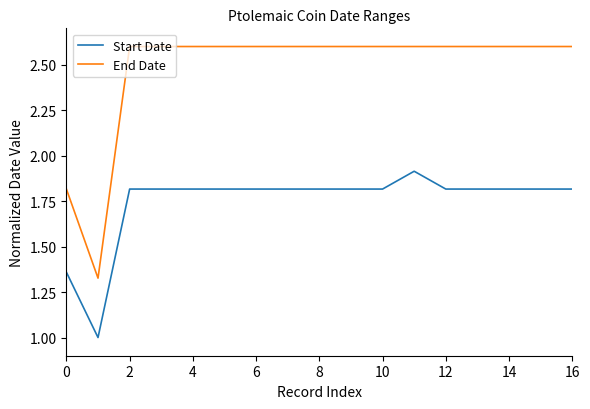

List the series in order of their overall mean, lowest first.

Start Date, End Date